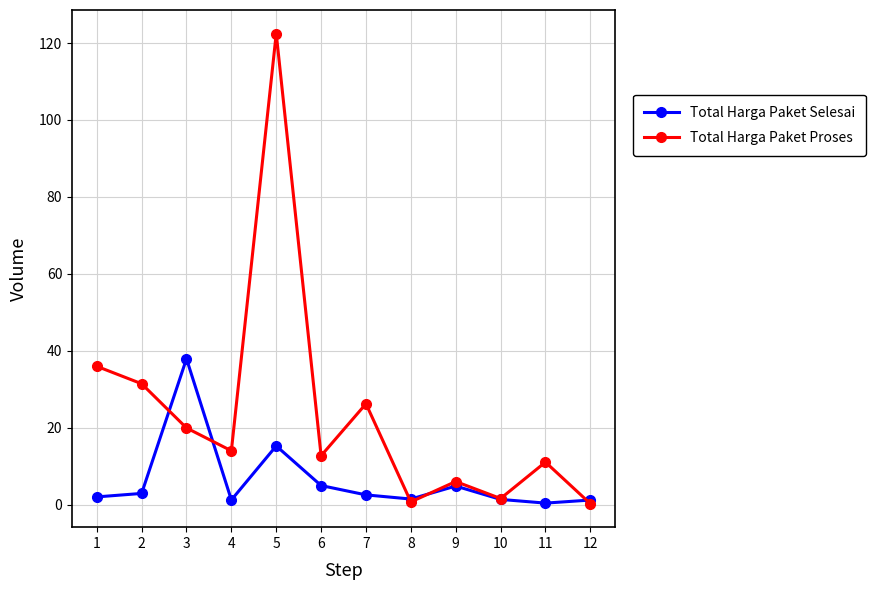

How many lines are shown in the chart?

2